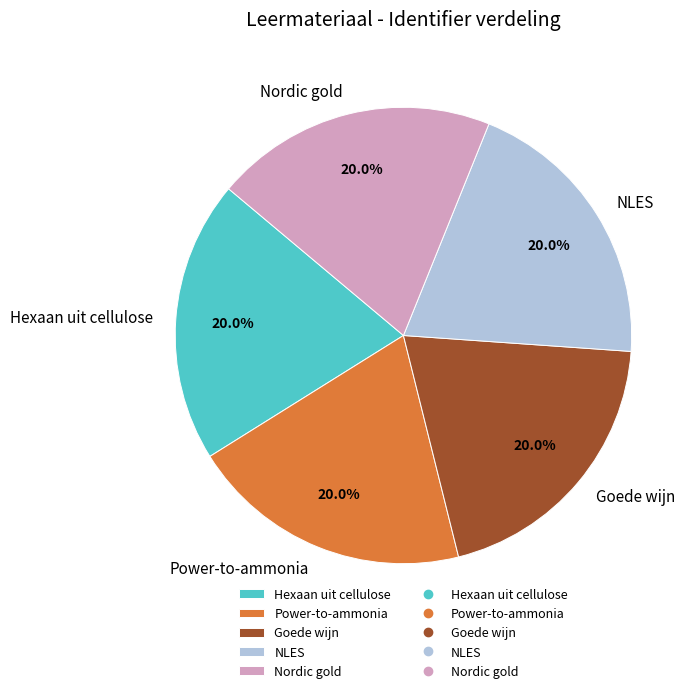

Is the sum of Nordic gold and Goede wijn greater than half?

No